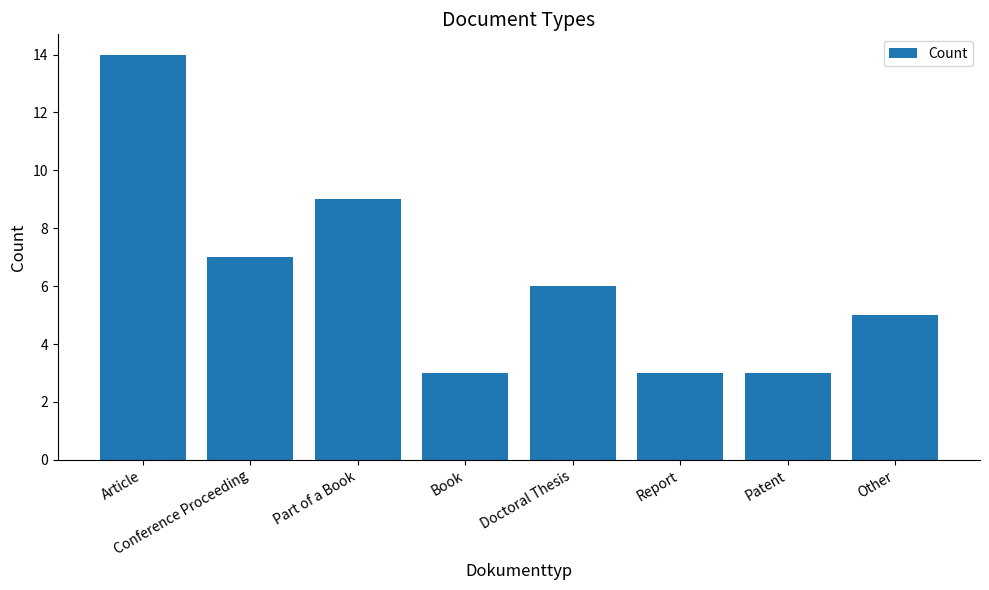

How many series are shown in this chart?

1